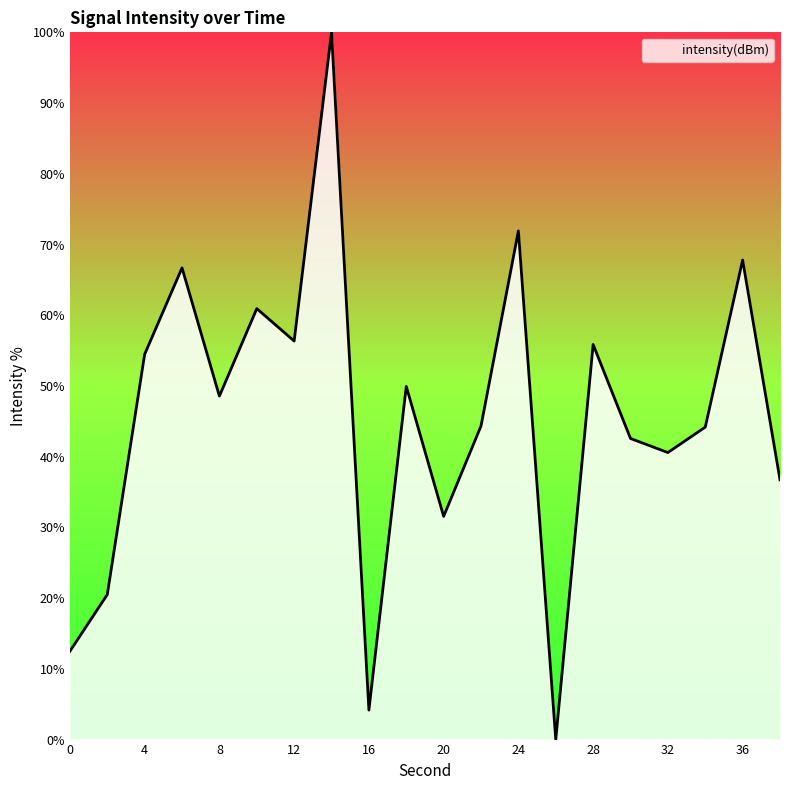

What is the maximum value shown in the chart?

100.0